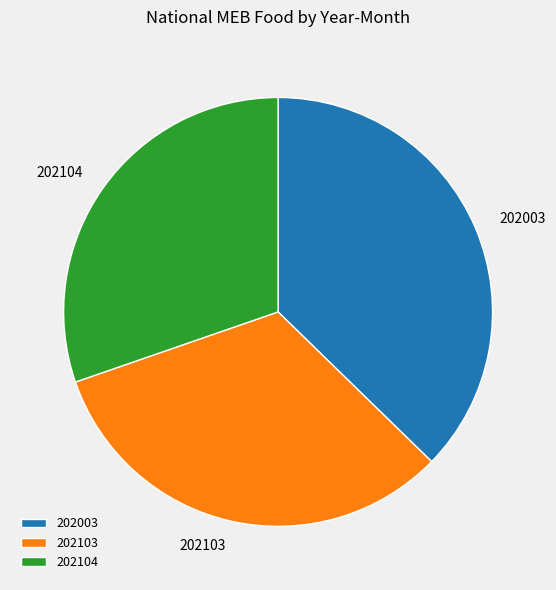

Rank the categories by value from lowest to highest.

202104, 202103, 202003